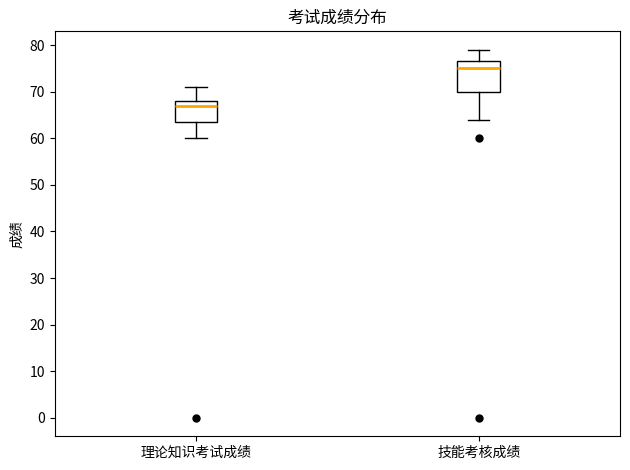

Where does the lower whisker of the box for 理论知识考试成绩 end on the y-axis? The values are not printed on the chart, so give them approximately, as read against the axis.

60